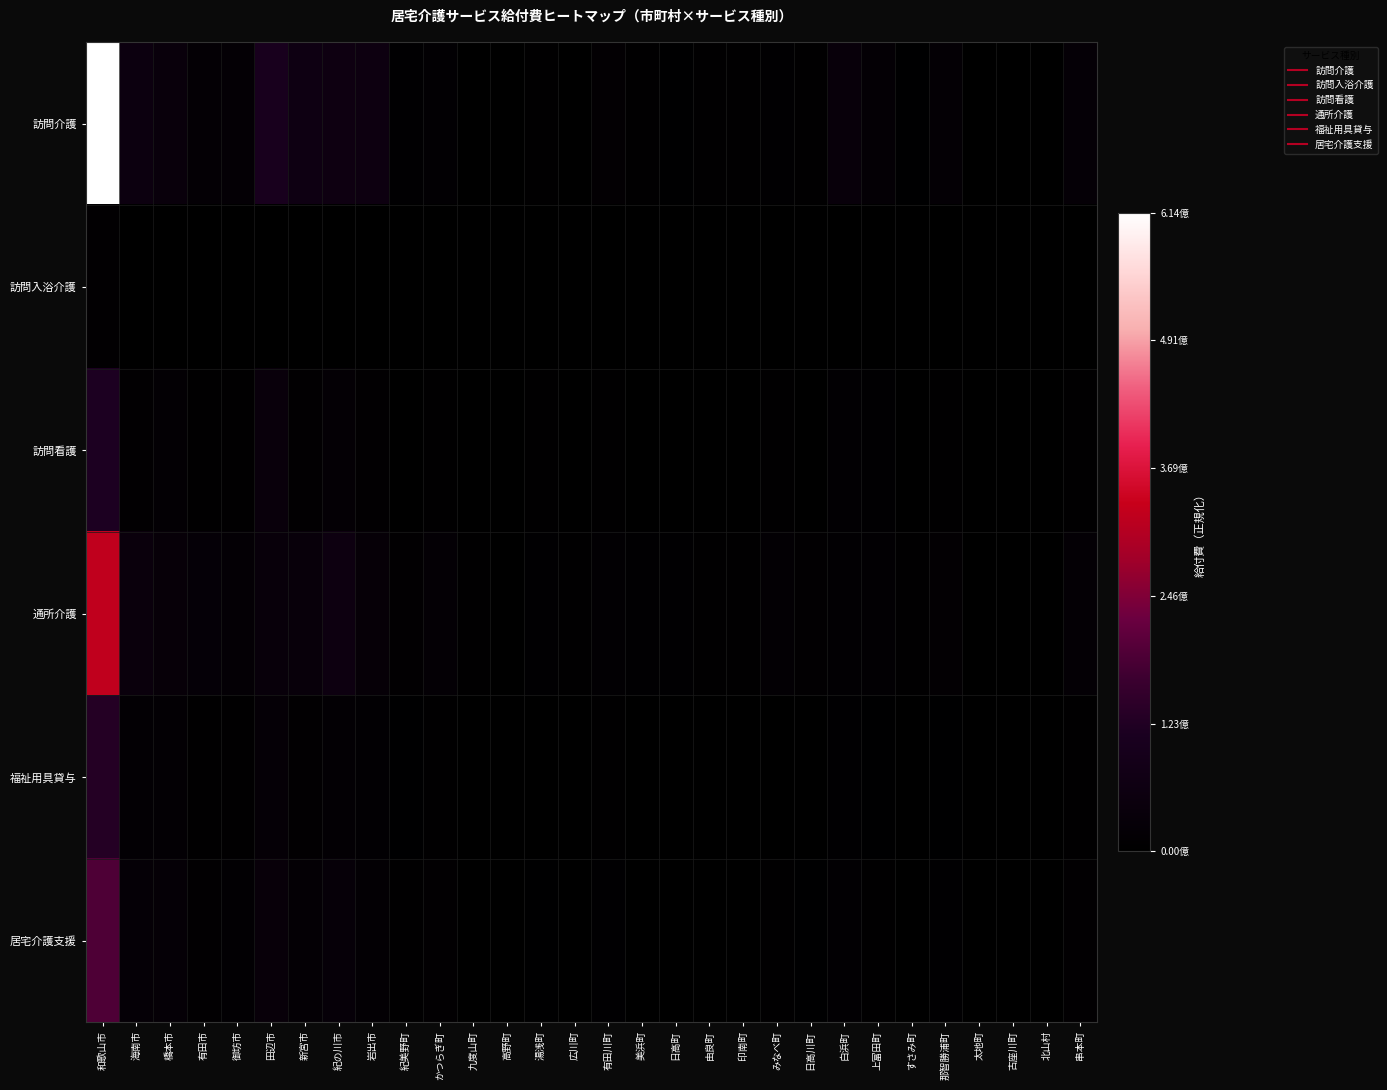

Reading left to right, list all the values displayed in this chart.

訪問介護: 和歌山市=1.0	海南市=0.1	橋本市=0.1	有田市=0.0	御坊市=0.0	田辺市=0.2	新宮市=0.1	紀の川市=0.1	岩出市=0.1	紀美野町=0.0	かつらぎ町=0.0	九度山町=0.0	高野町=0.0	湯浅町=0.0	広川町=0.0	有田川町=0.0	美浜町=0.0	日高町=0.0	由良町=0.0	印南町=0.0	みなべ町=0.0	日高川町=0.0	白浜町=0.1	上富田町=0.0	すさみ町=0.0	那智勝浦町=0.0	太地町=0.0	古座川町=0.0	北山村=0.0	串本町=0.0
訪問入浴介護: 和歌山市=0.0	海南市=0.0	橋本市=0.0	有田市=0.0	御坊市=0.0	田辺市=0.0	新宮市=0.0	紀の川市=0.0	岩出市=0.0	紀美野町=0.0	かつらぎ町=0.0	九度山町=0.0	高野町=0.0	湯浅町=0.0	広川町=0.0	有田川町=0.0	美浜町=0.0	日高町=0.0	由良町=0.0	印南町=0.0	みなべ町=0.0	日高川町=0.0	白浜町=0.0	上富田町=0.0	すさみ町=0.0	那智勝浦町=0.0	太地町=0.0	古座川町=0.0	北山村=0.0	串本町=0.0
訪問看護: 和歌山市=0.2	海南市=0.0	橋本市=0.0	有田市=0.0	御坊市=0.0	田辺市=0.1	新宮市=0.0	紀の川市=0.0	岩出市=0.0	紀美野町=0.0	かつらぎ町=0.0	九度山町=0.0	高野町=0.0	湯浅町=0.0	広川町=0.0	有田川町=0.0	美浜町=0.0	日高町=0.0	由良町=0.0	印南町=0.0	みなべ町=0.0	日高川町=0.0	白浜町=0.0	上富田町=0.0	すさみ町=0.0	那智勝浦町=0.0	太地町=0.0	古座川町=0.0	北山村=0.0	串本町=0.0
通所介護: 和歌山市=0.5	海南市=0.1	橋本市=0.1	有田市=0.0	御坊市=0.0	田辺市=0.1	新宮市=0.1	紀の川市=0.1	岩出市=0.0	紀美野町=0.0	かつらぎ町=0.0	九度山町=0.0	高野町=0.0	湯浅町=0.0	広川町=0.0	有田川町=0.0	美浜町=0.0	日高町=0.0	由良町=0.0	印南町=0.0	みなべ町=0.0	日高川町=0.0	白浜町=0.0	上富田町=0.0	すさみ町=0.0	那智勝浦町=0.0	太地町=0.0	古座川町=0.0	北山村=0.0	串本町=0.0
福祉用具貸与: 和歌山市=0.2	海南市=0.0	橋本市=0.0	有田市=0.0	御坊市=0.0	田辺市=0.0	新宮市=0.0	紀の川市=0.0	岩出市=0.0	紀美野町=0.0	かつらぎ町=0.0	九度山町=0.0	高野町=0.0	湯浅町=0.0	広川町=0.0	有田川町=0.0	美浜町=0.0	日高町=0.0	由良町=0.0	印南町=0.0	みなべ町=0.0	日高川町=0.0	白浜町=0.0	上富田町=0.0	すさみ町=0.0	那智勝浦町=0.0	太地町=0.0	古座川町=0.0	北山村=0.0	串本町=0.0
居宅介護支援: 和歌山市=0.3	海南市=0.0	橋本市=0.0	有田市=0.0	御坊市=0.0	田辺市=0.1	新宮市=0.0	紀の川市=0.0	岩出市=0.0	紀美野町=0.0	かつらぎ町=0.0	九度山町=0.0	高野町=0.0	湯浅町=0.0	広川町=0.0	有田川町=0.0	美浜町=0.0	日高町=0.0	由良町=0.0	印南町=0.0	みなべ町=0.0	日高川町=0.0	白浜町=0.0	上富田町=0.0	すさみ町=0.0	那智勝浦町=0.0	太地町=0.0	古座川町=0.0	北山村=0.0	串本町=0.0